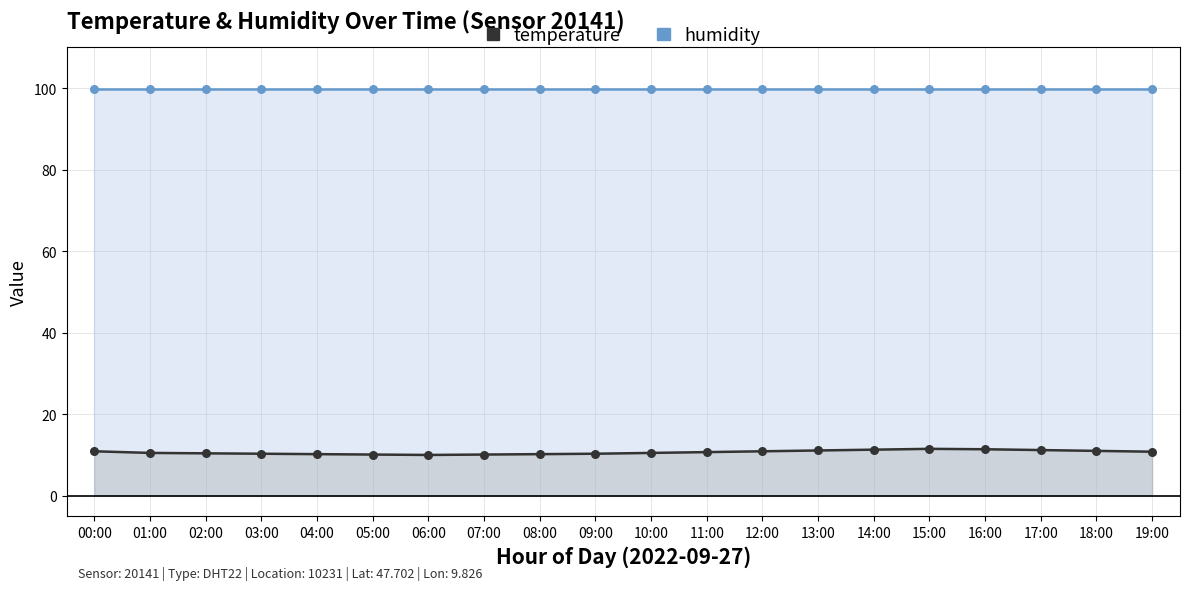

Which series has the widest spread of Y values?

temperature